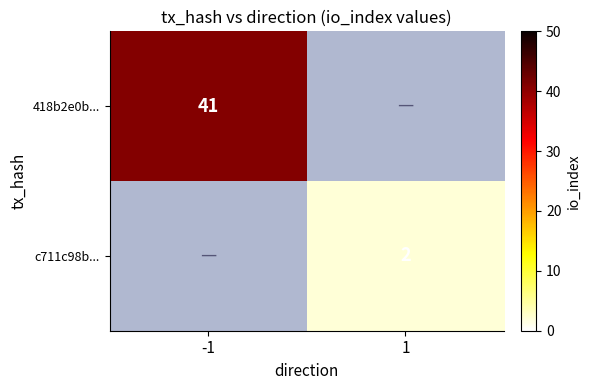

Is the value of 418b2e0b... at -1 greater than the value of c711c98b... at 1?

Yes